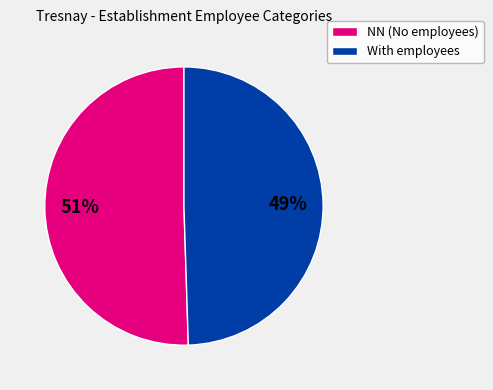

What percentage is the NN (No employees) slice, to the nearest percent?

51%